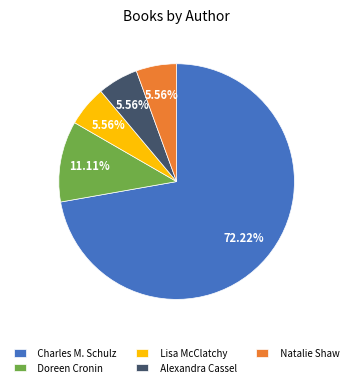

To the nearest percent, what is the combined percentage of Alexandra Cassel and Charles M. Schulz?

78%